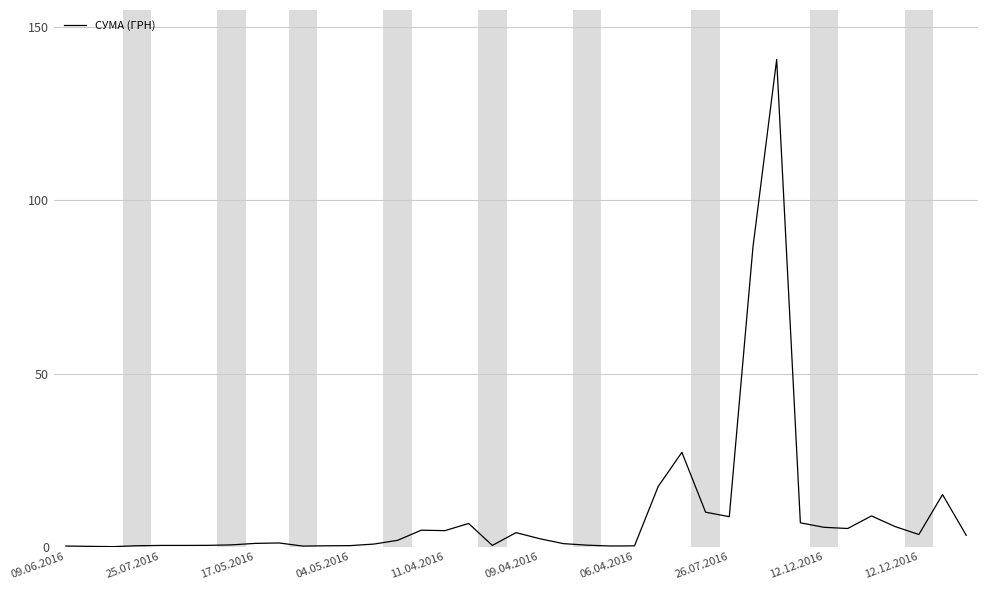

What is the sum of all values?

376.9